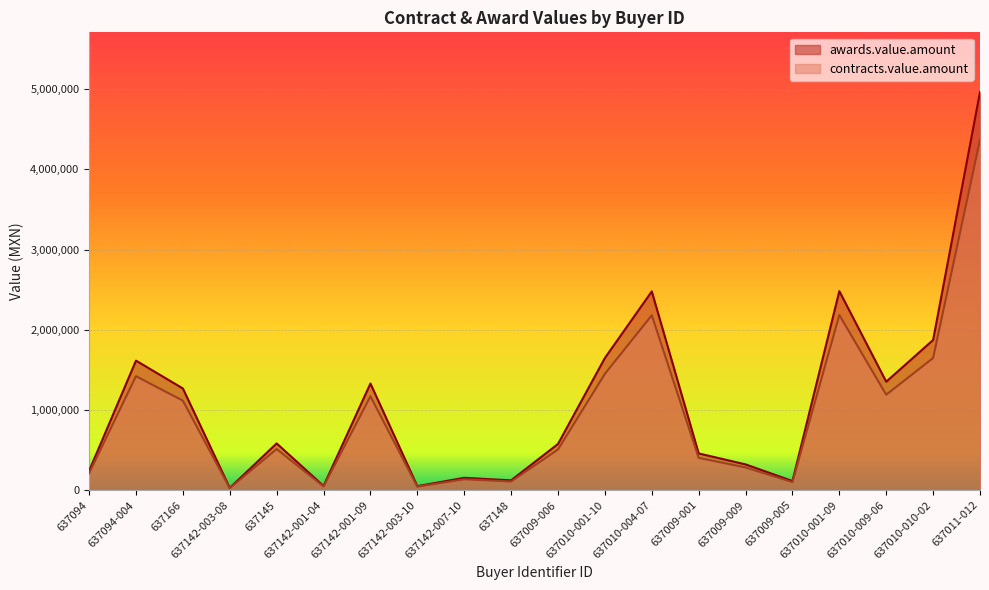

What is the total value across all series at 637010-001-09?

4664014.0